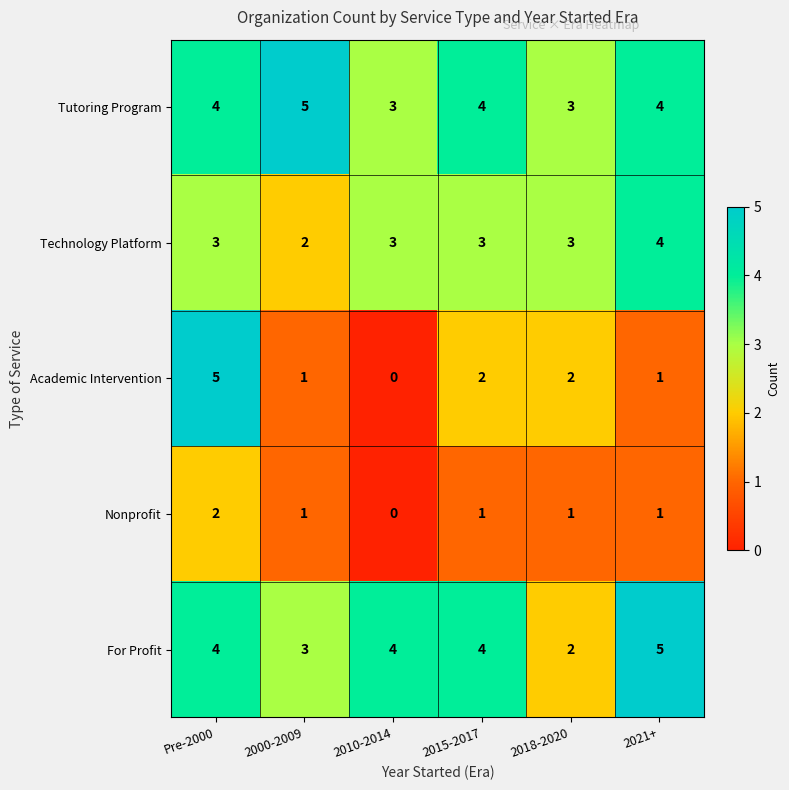

Between Pre-2000 and 2021+, which series saw the biggest shift?

Academic Intervention